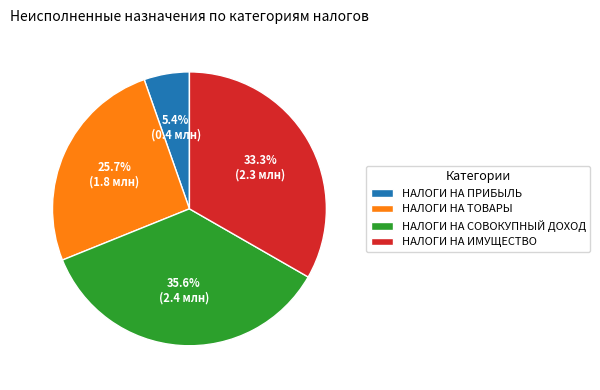

True or false: НАЛОГИ НА СОВОКУПНЫЙ ДОХОД accounts for 36% of the total.

True